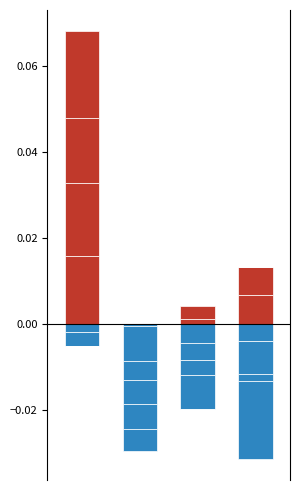

The chart shows a value of -0.0 at 1. True or false?

False